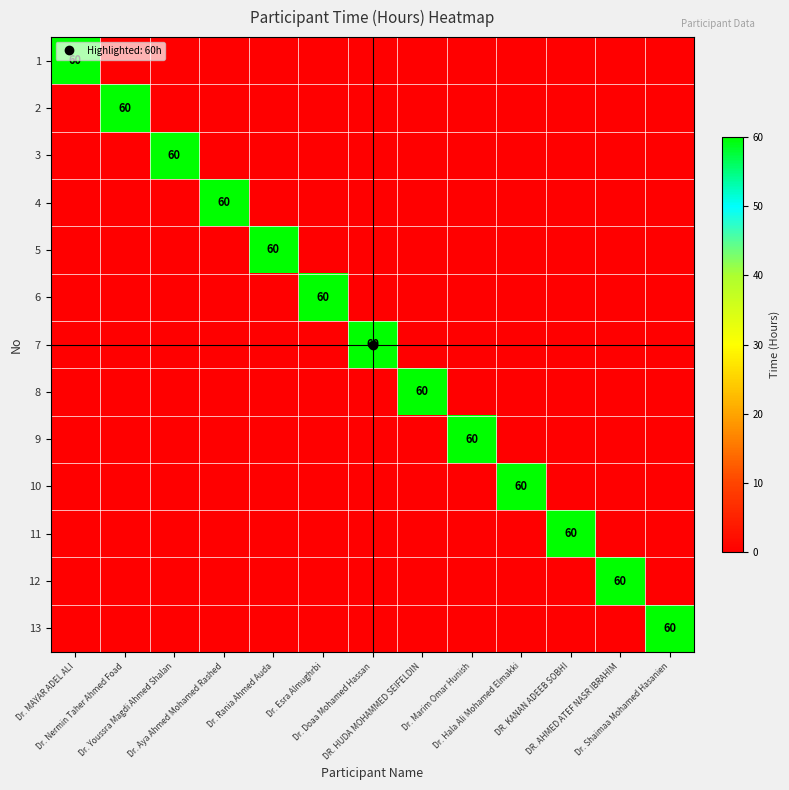

Is it true that 12 equals 0 at Dr. Shaimaa Mohamed Hasanien?

True